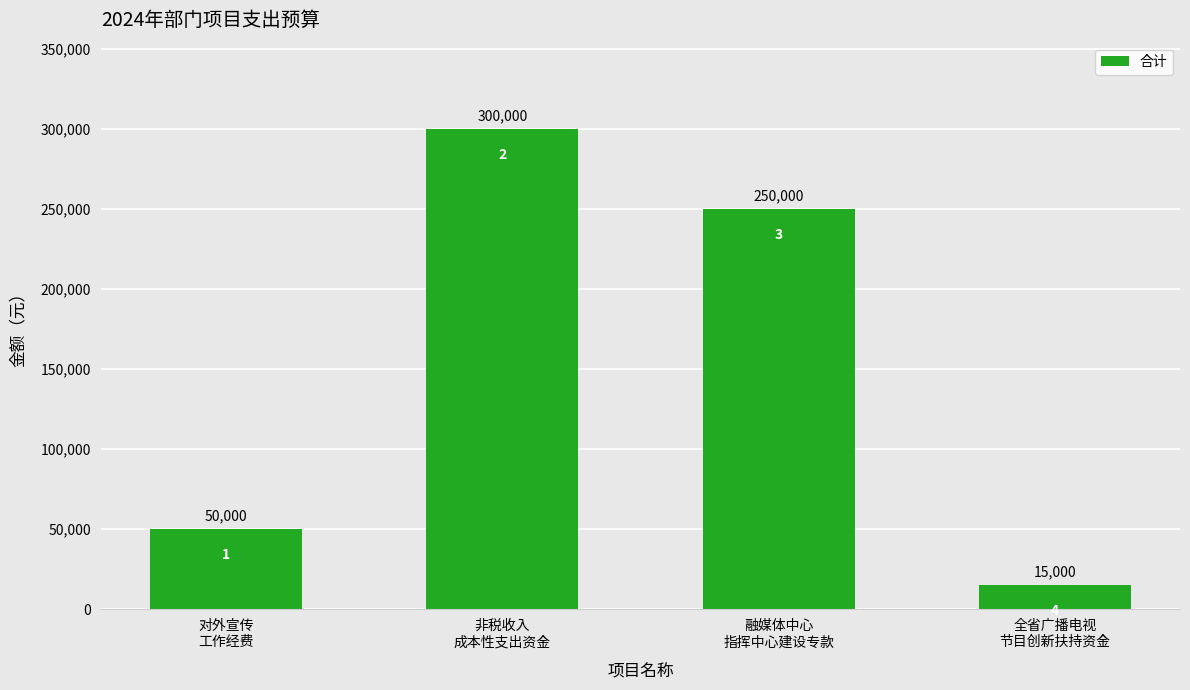

Reading left to right, extract all data points from this chart.

50000	300000	250000	15000